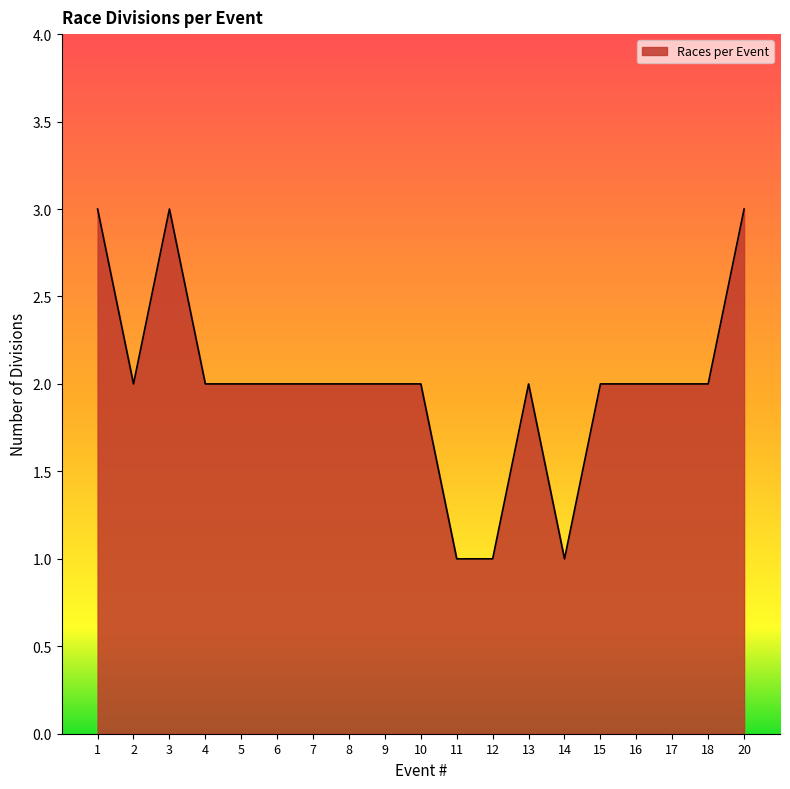

At which label does the data first exceed 2?

1